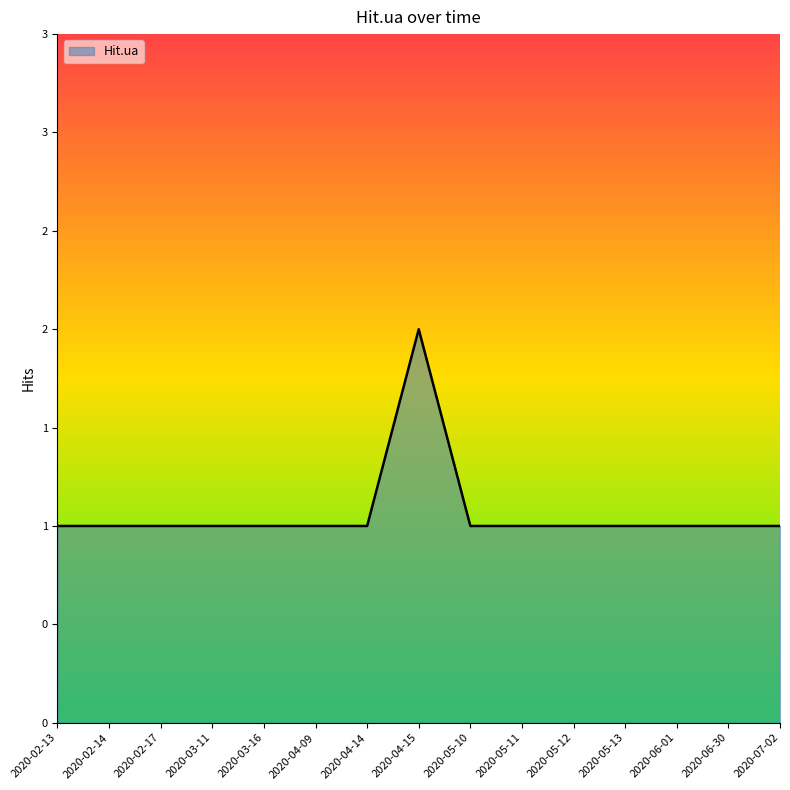

How many points are higher than both their immediate neighbors (excluding endpoints)?

1